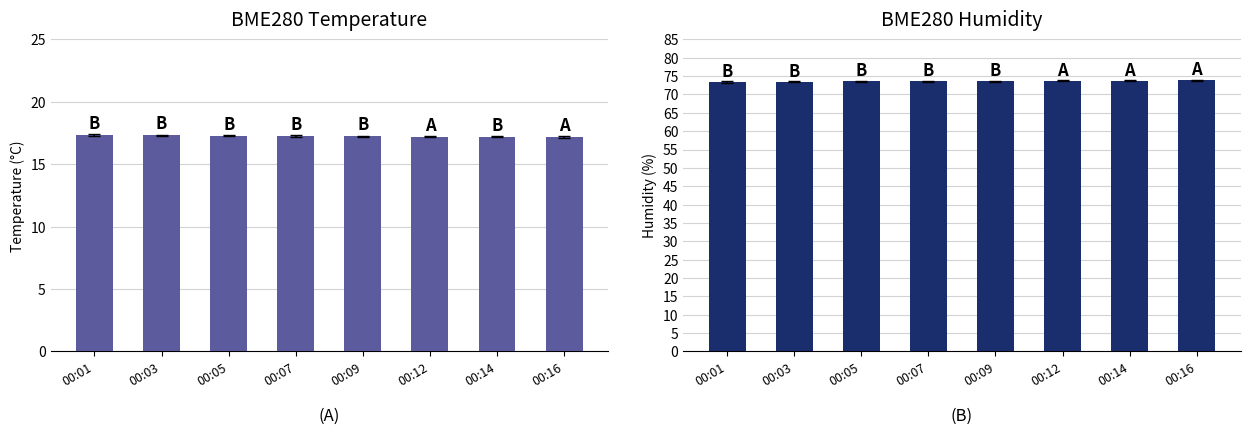

List the series in order of their overall mean, highest first.

BME280_humidity, BME280_temperature